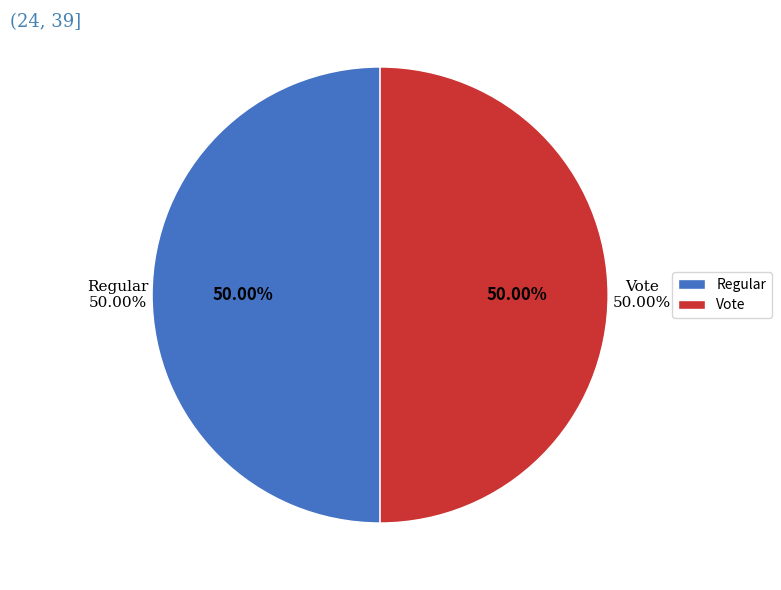

Is it true that Regular is 50% of the pie?

True